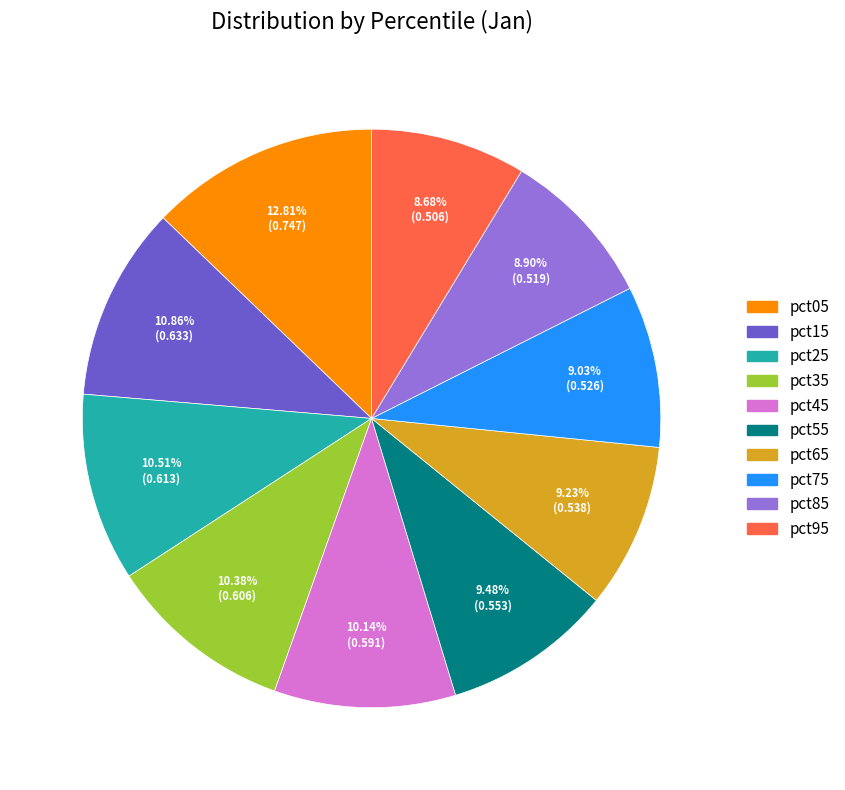

Count the number of slices in the pie.

10